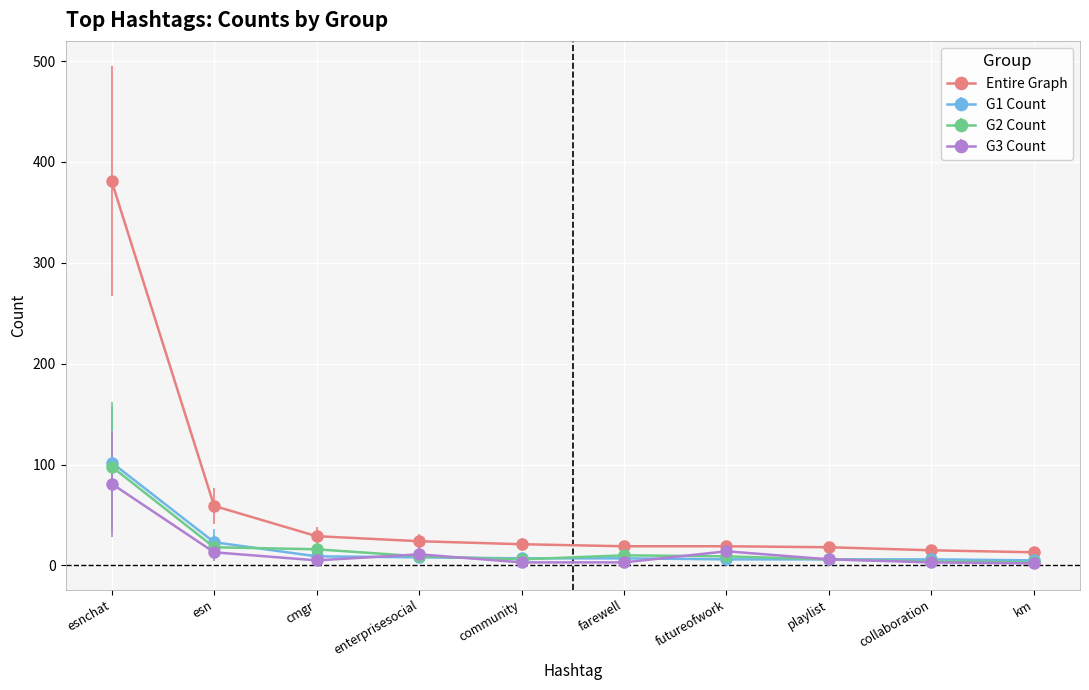

What is the total value across all series at community?

37